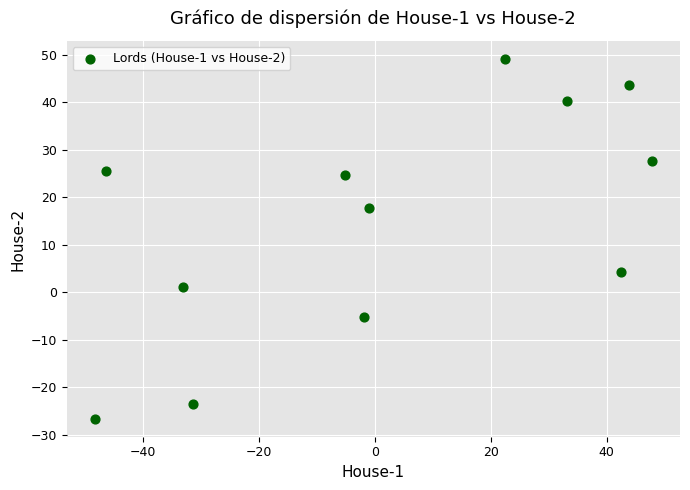

What is the average Y value?

14.9